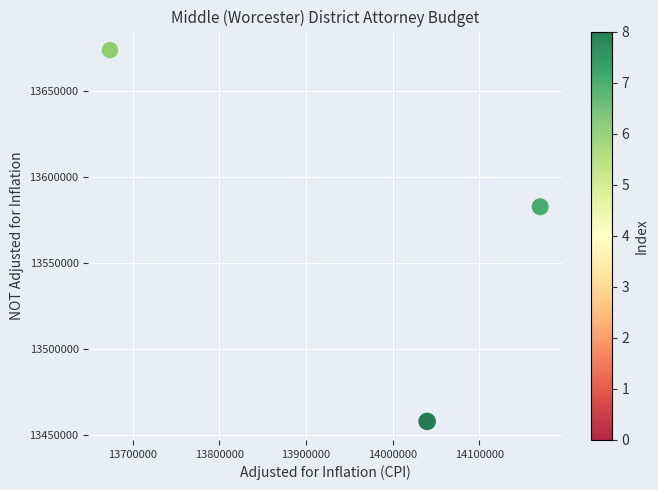

What Y value in the scatter plot is closest to 13565830?

13582724